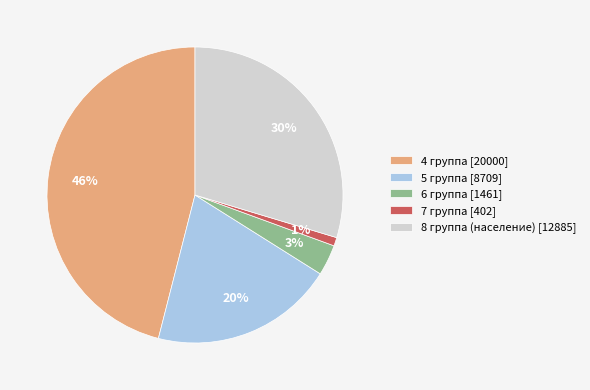

To the nearest percent, what is the difference between the largest and smallest slice percentages?

45%